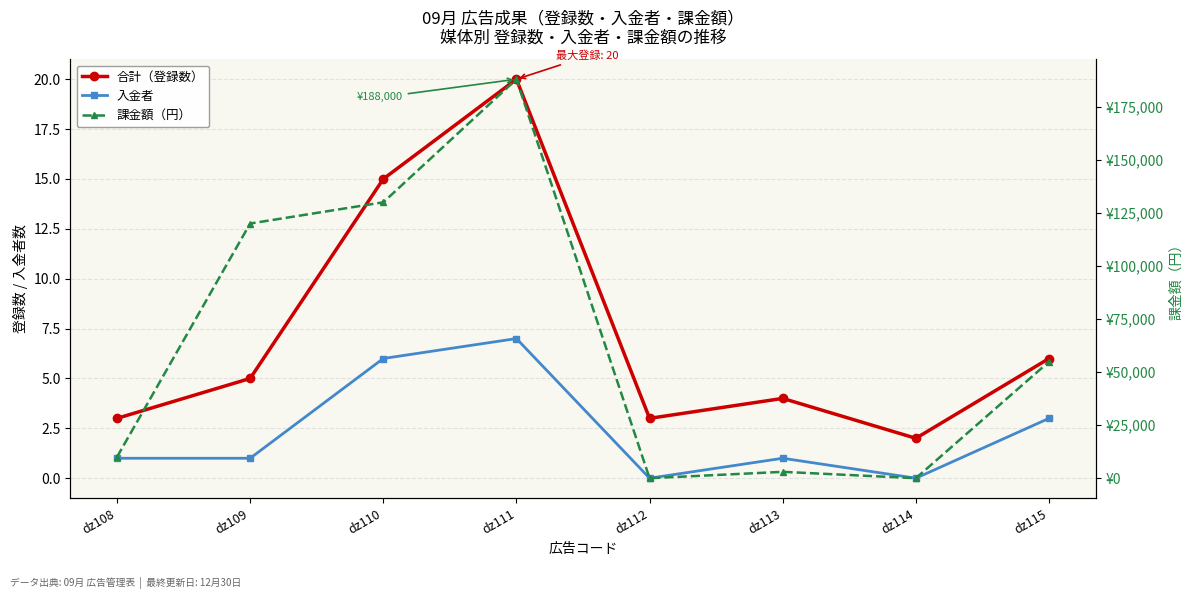

What is the difference between the maximum and minimum values in the 課金額（円） series?

188000